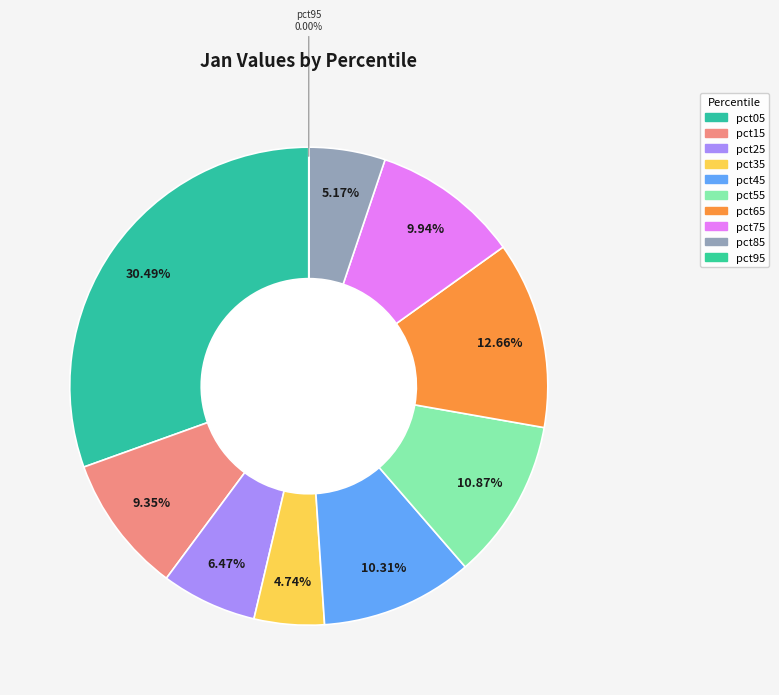

Rank the categories by value from lowest to highest.

pct95, pct35, pct85, pct25, pct15, pct75, pct45, pct55, pct65, pct05